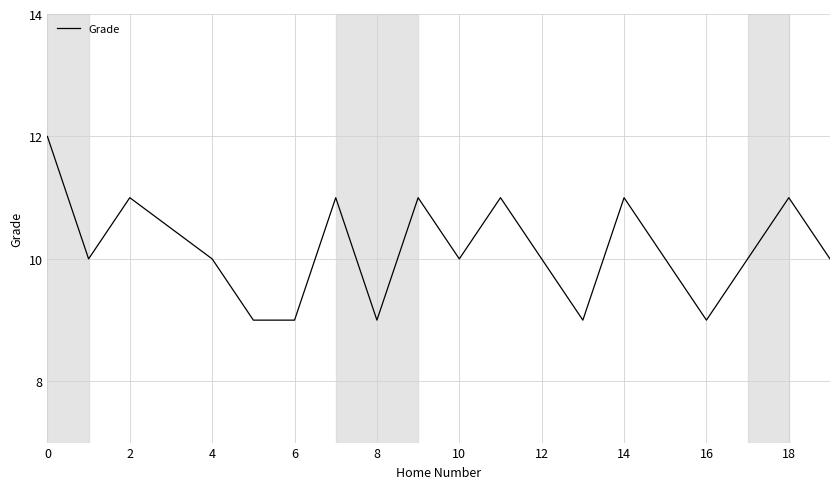

What is the difference between the maximum and minimum values?

3